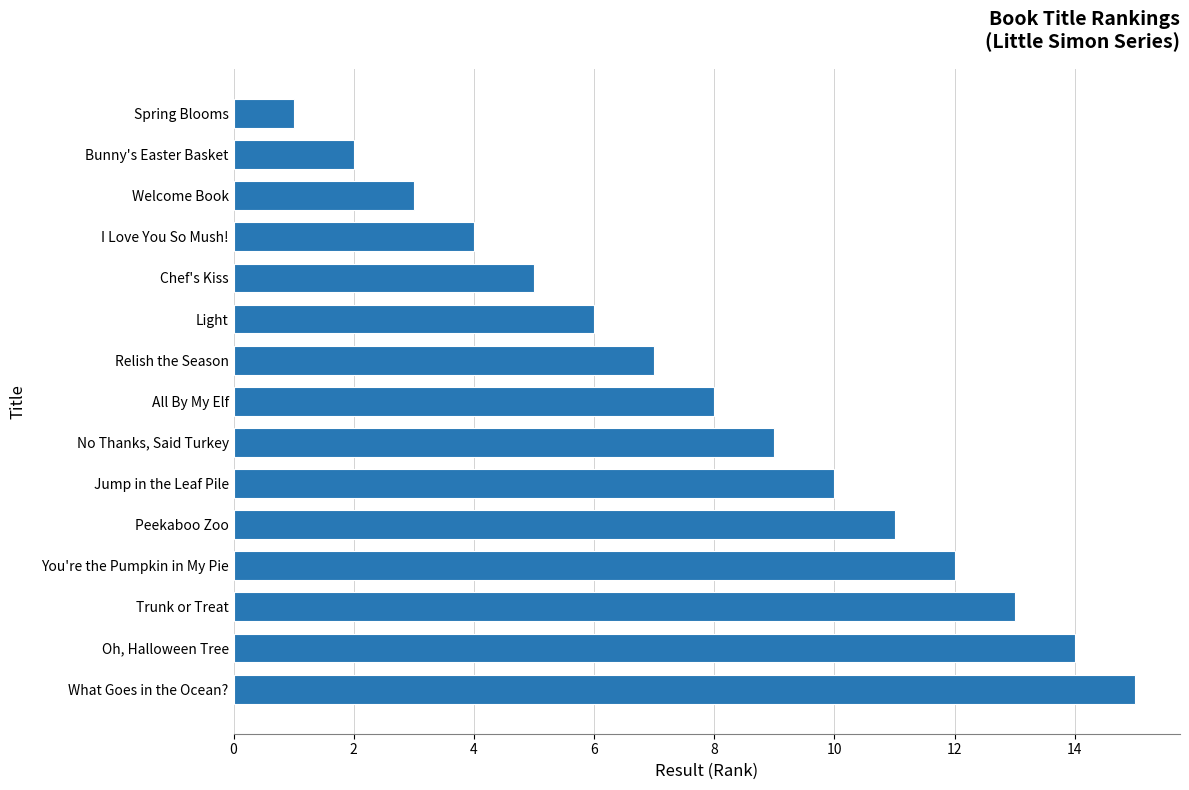

What is the sum of all values?

120